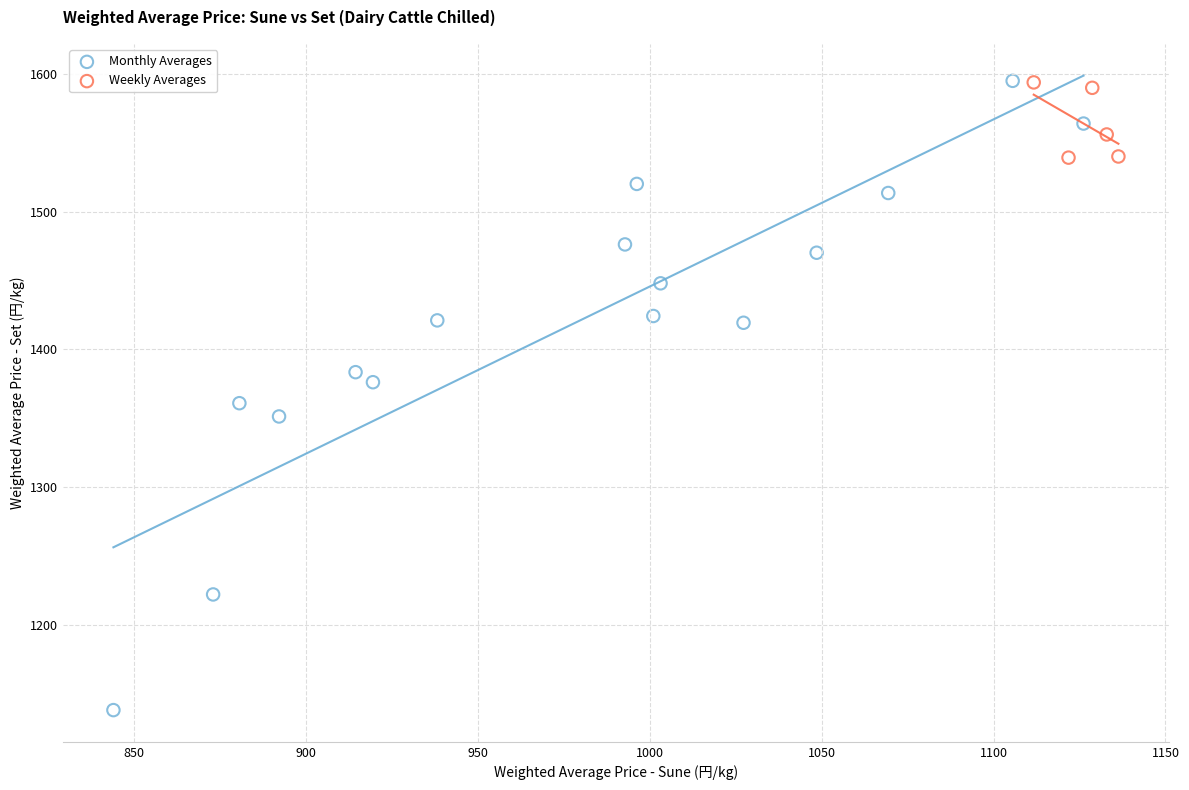

Which series has the largest Y range (max minus min)?

Monthly Averages